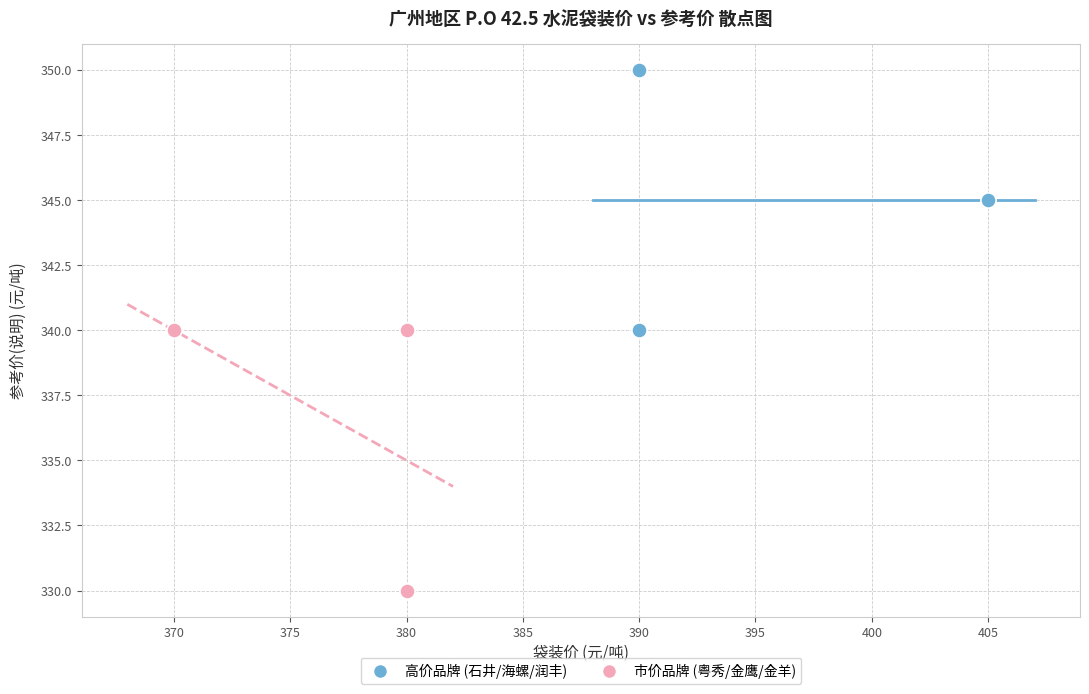

Which series contains the highest Y value?

高价品牌 (石井/海螺/润丰)